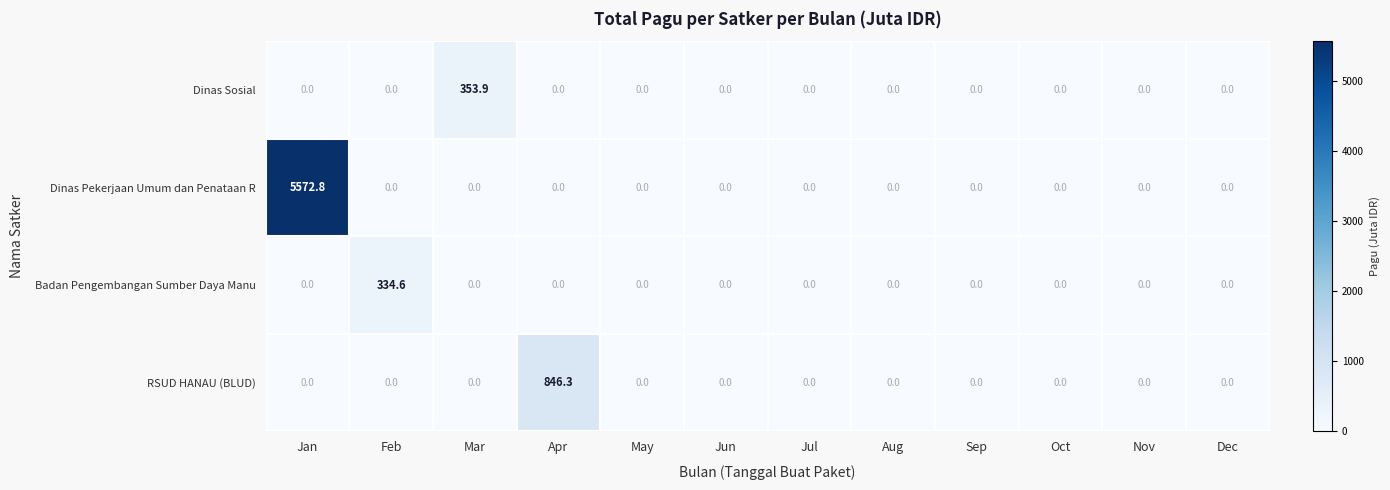

Which series has the largest range (max minus min)?

Dinas Pekerjaan Umum dan Penataan R